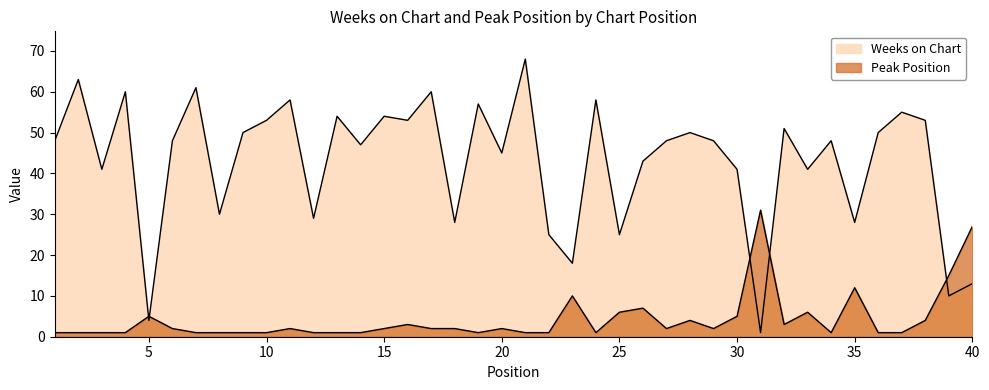

At which label does Weeks on Chart first exceed 48?

2